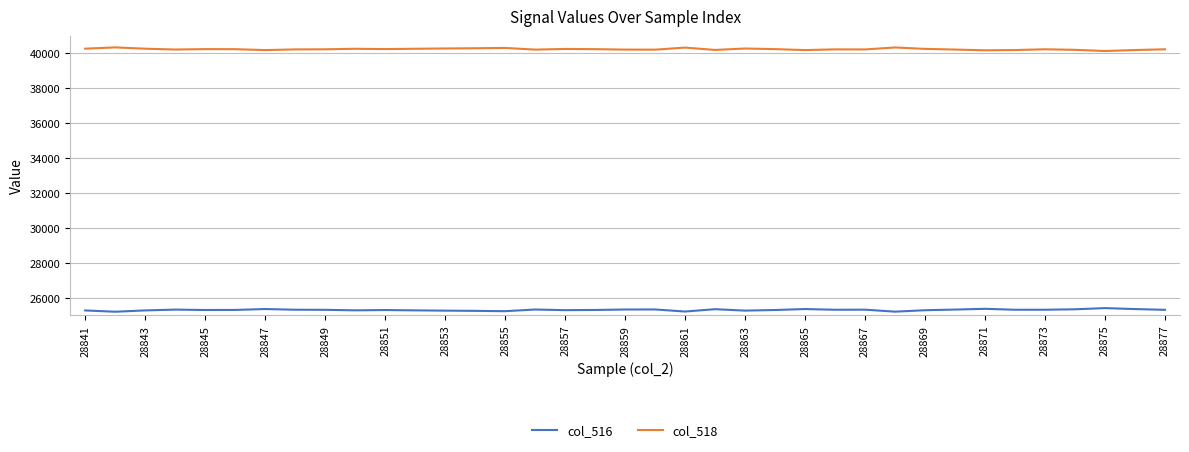

True or false: col_518 and col_516 intersect in this chart.

False